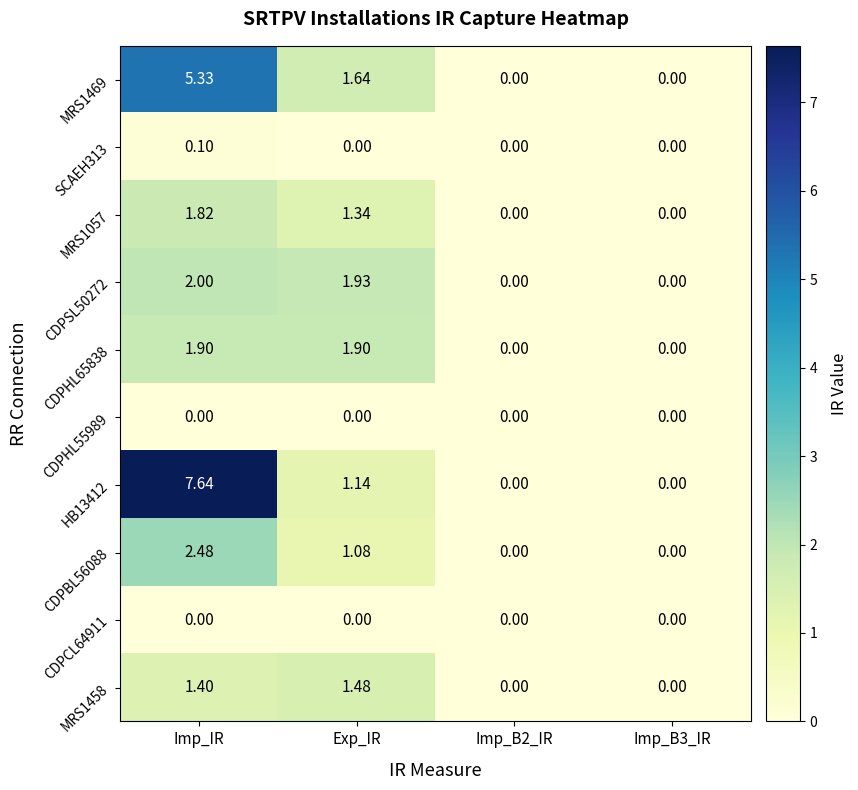

At which category is the sum across all series the highest?

Imp_IR